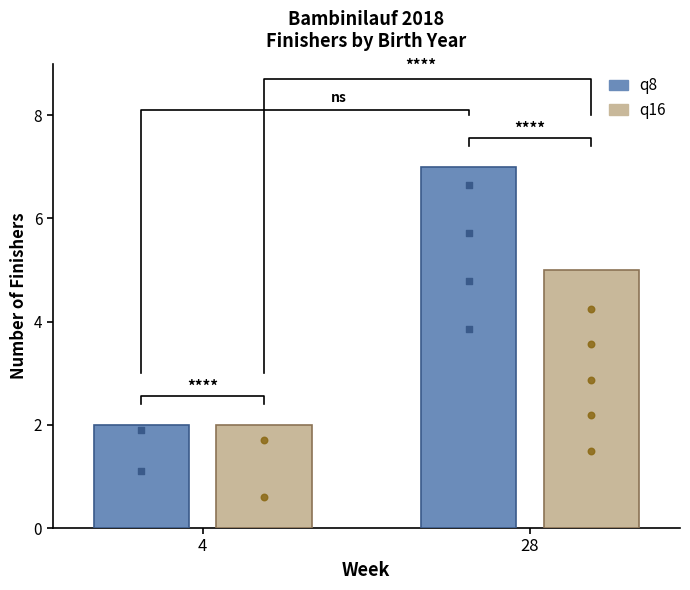

What are all the series names shown in the legend?

q8, q16